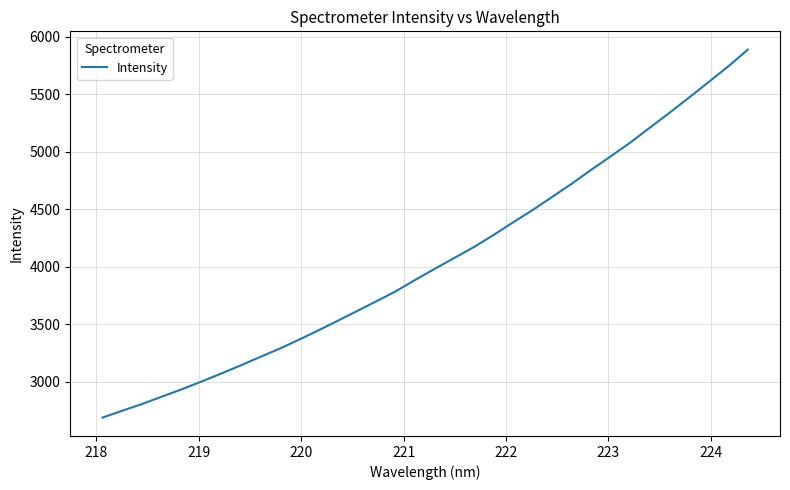

What is the greatest value displayed?

5887.9